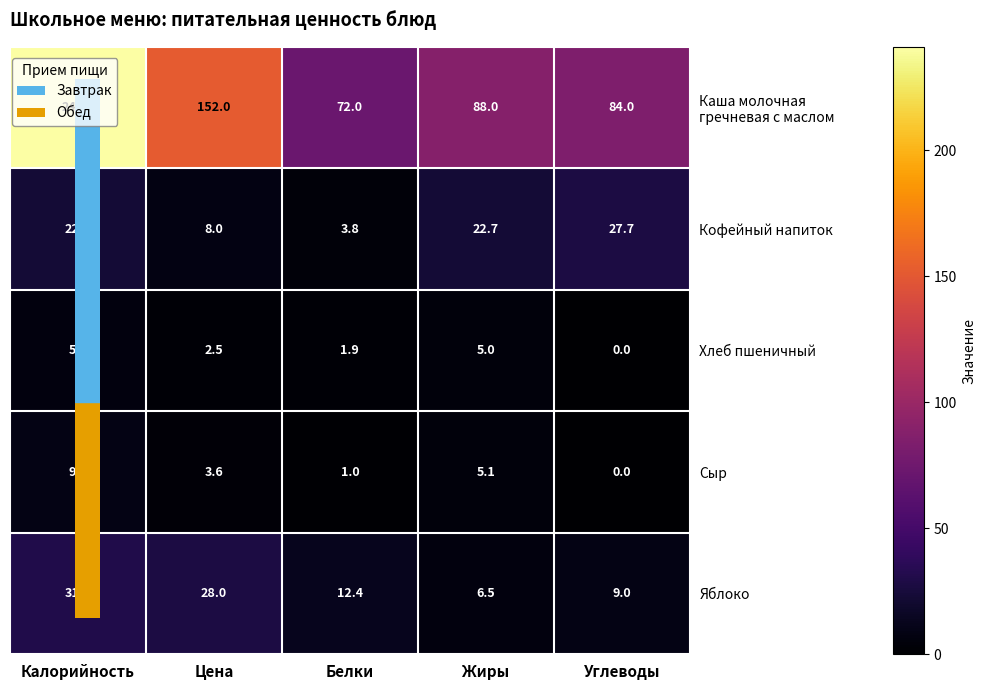

How many series are shown in this chart?

5